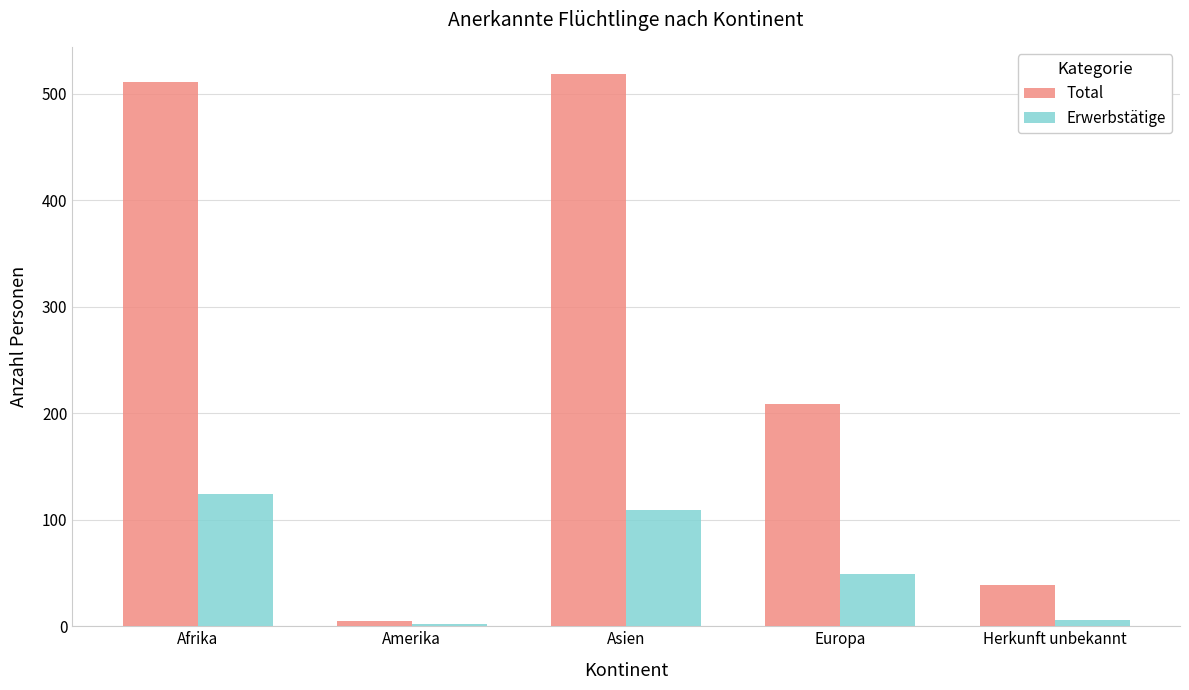

What is the maximum value for Total?

518